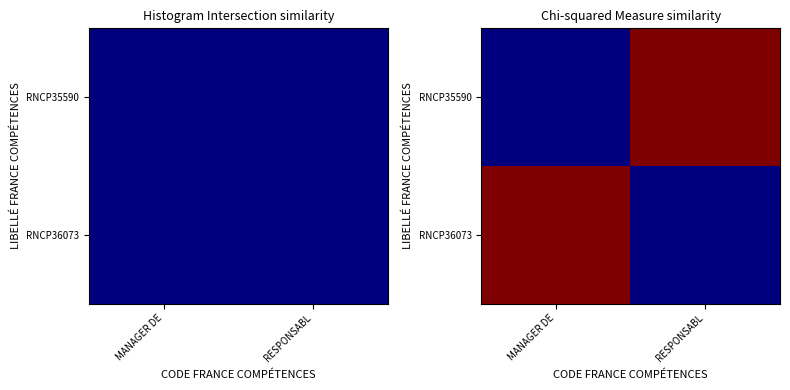

The RNCP35590 series shows 0 at MANAGER DE. True or false?

True